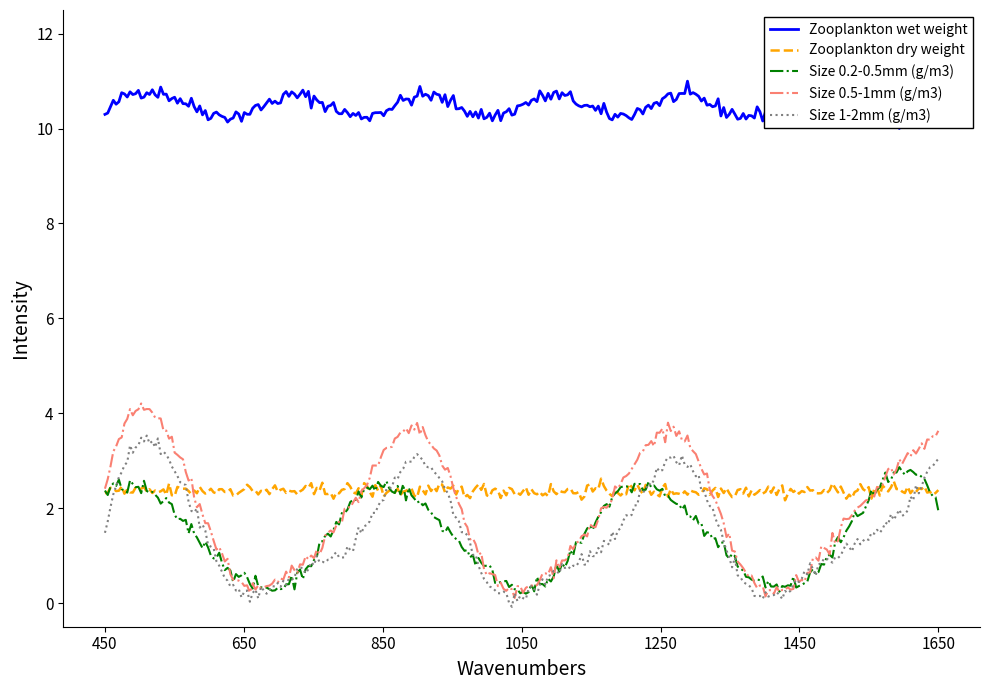

True or false: Zooplankton wet weight and Size 0.2-0.5mm (g/m3) cross at least once.

False